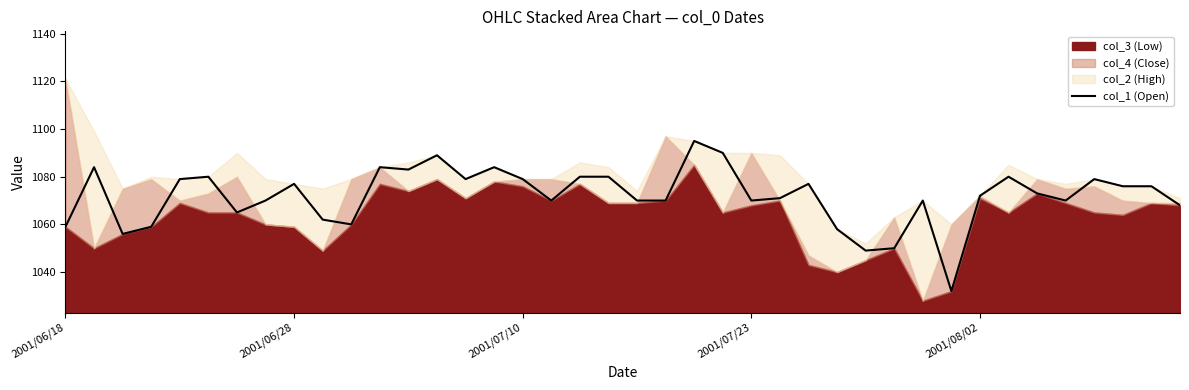

What is the average value?

1072